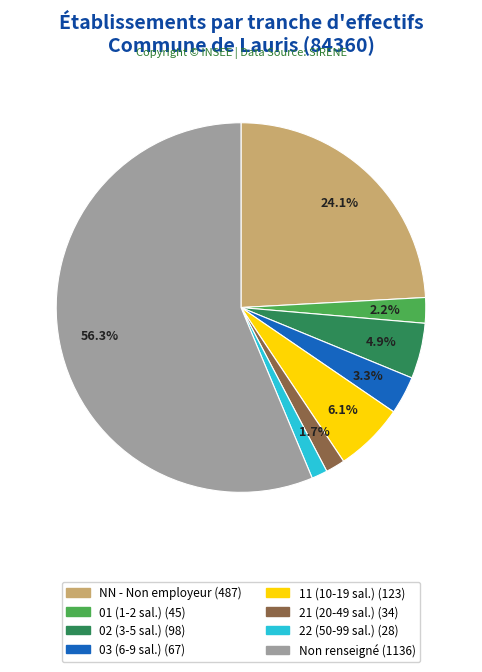

Is there any slice that represents more than half of the pie?

Yes